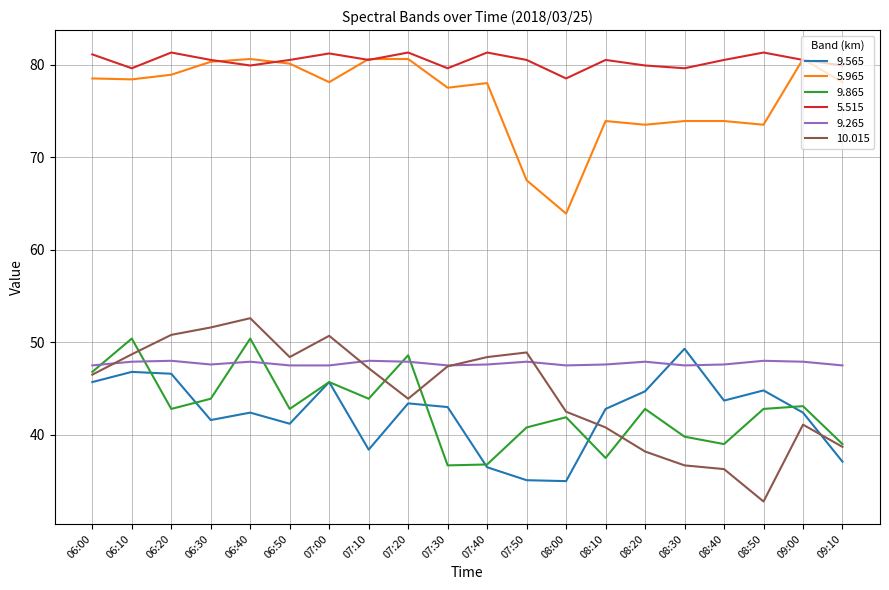

Which series has the largest total across all categories?

5.515